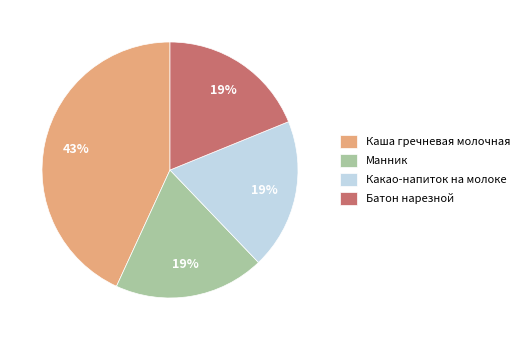

To the nearest percent, what is the difference between the Каша гречневая молочная and Какао-напиток на молоке slice percentages?

24%